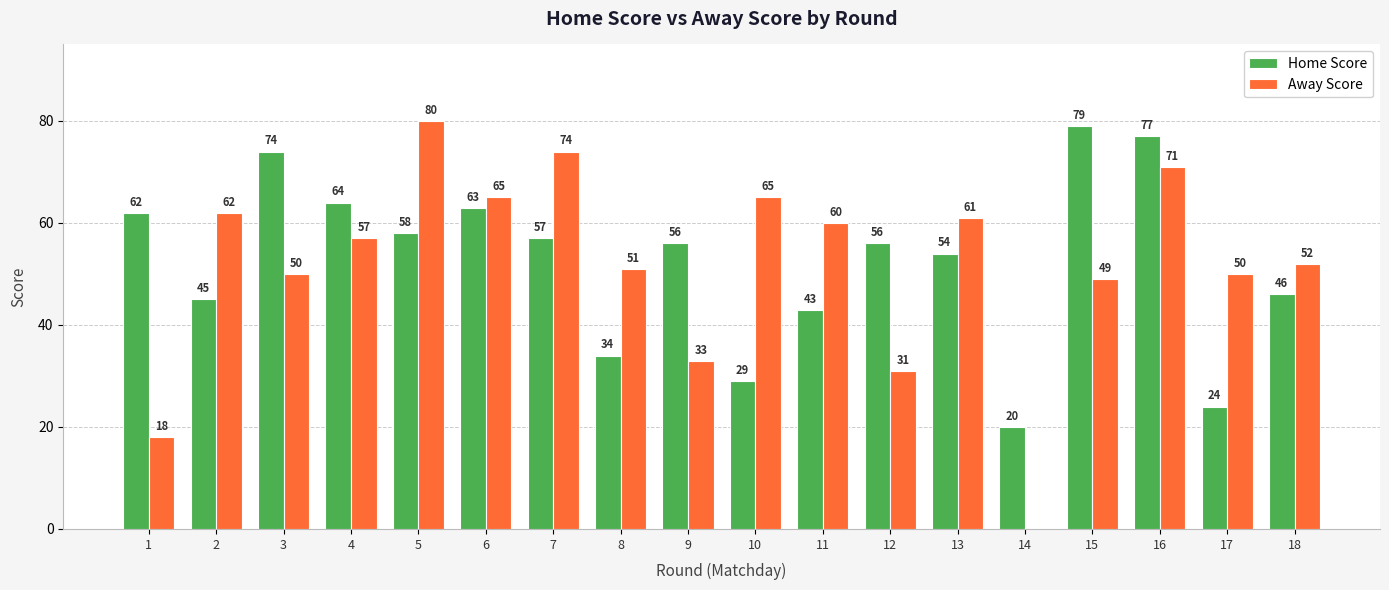

What are all the series names shown in the legend?

Home Score, Away Score